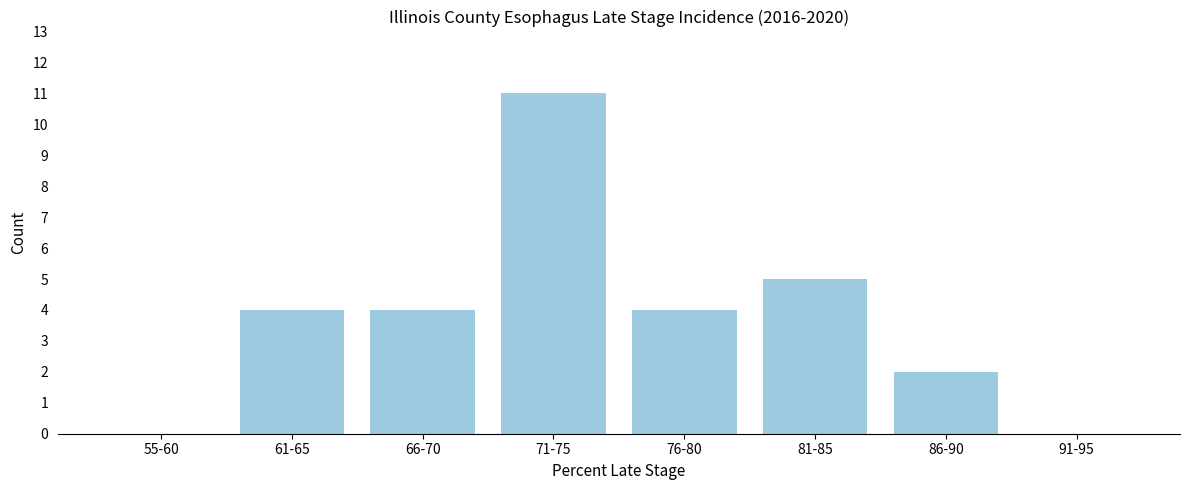

What is the sum of the values at 55-60 and 61-65?

4